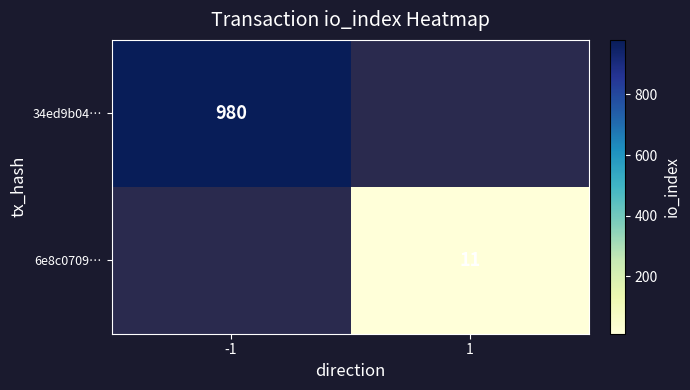

Which has a higher value, 1 or -1?

-1